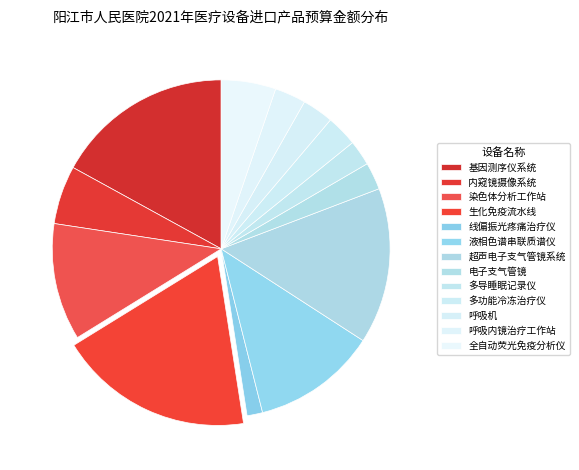

What is the change in value from 生化免疫流水线 to 电子支气管镜?

-430.0